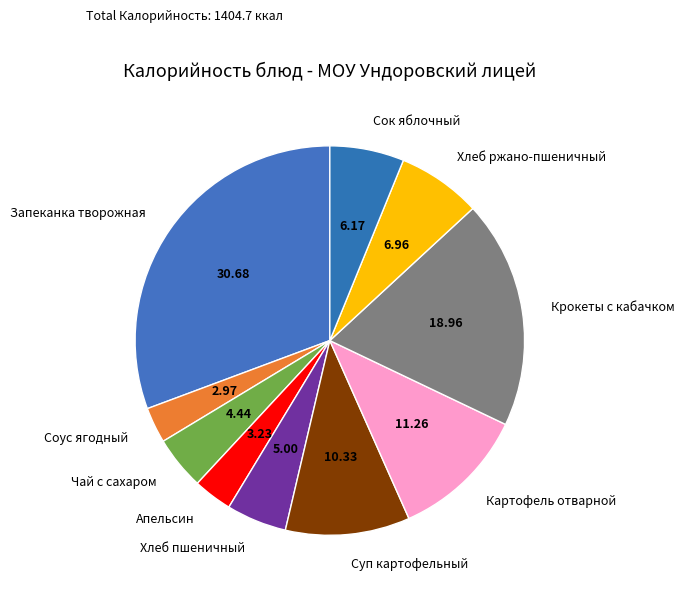

Is it true that Апельсин is 13% of the pie?

False